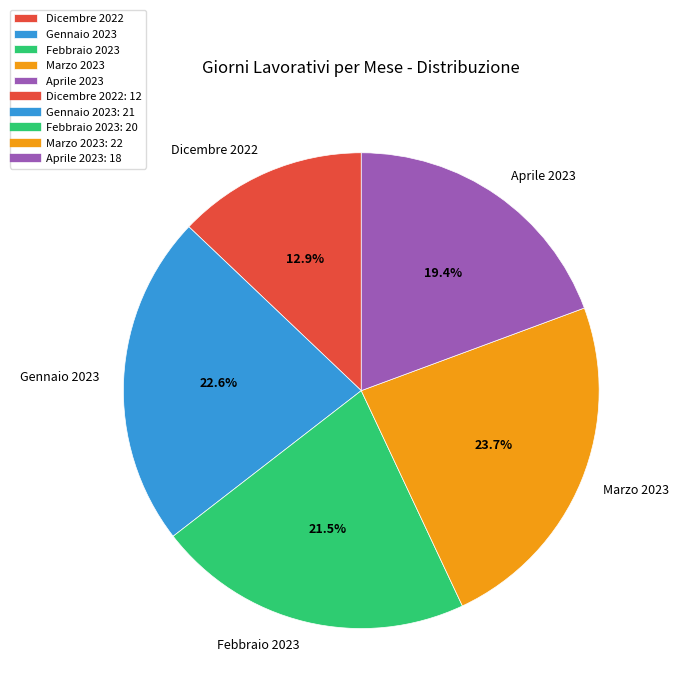

The Gennaio 2023 slice represents 31% of the pie. True or false?

False